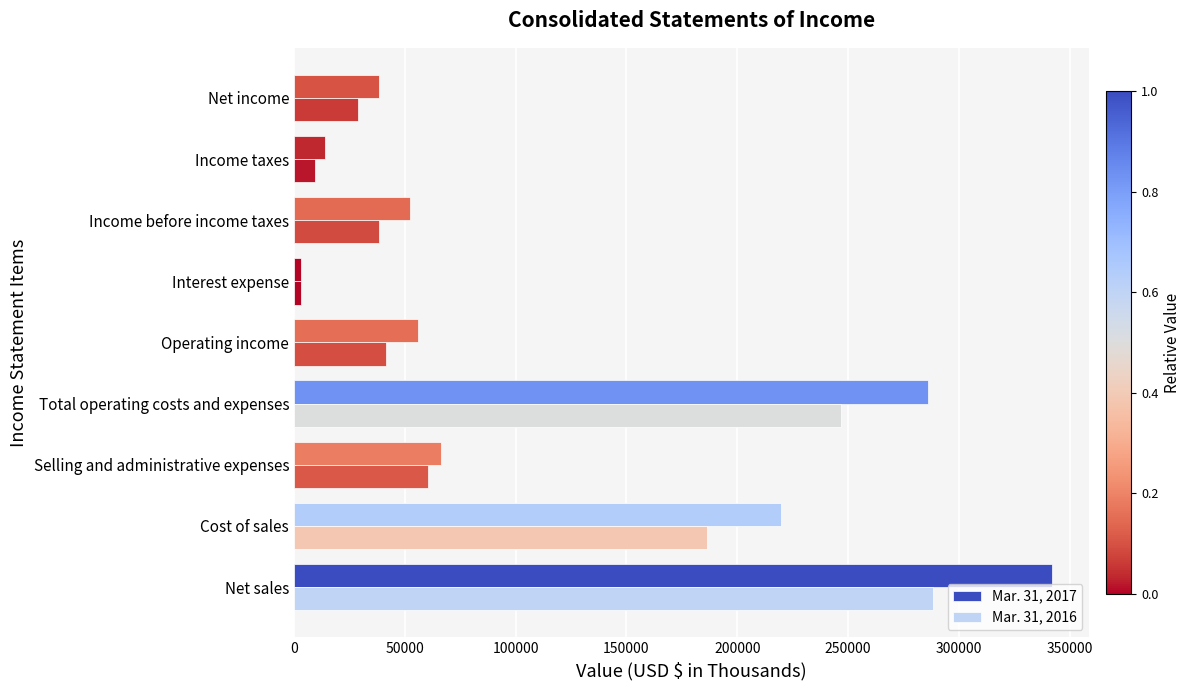

What is the maximum value shown in the chart?

341802